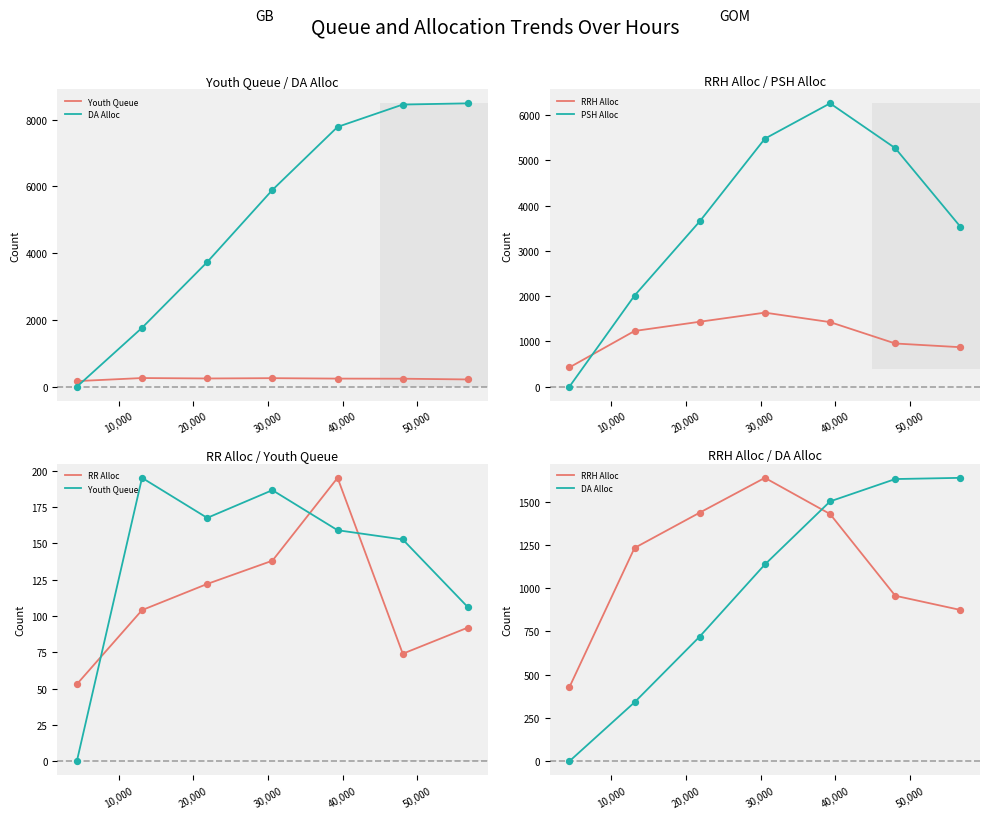

Which series has the largest Y range (max minus min)?

DA Alloc